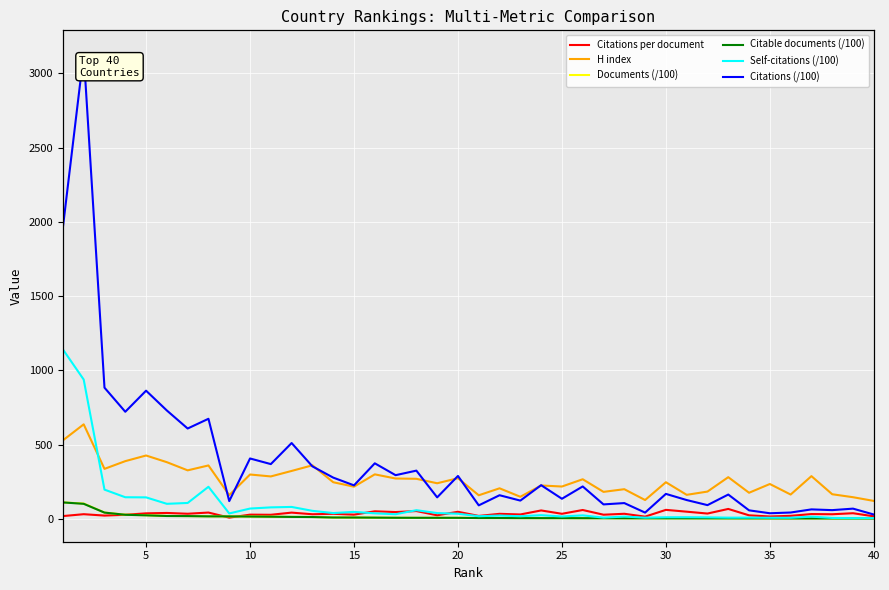

Is the value of Self-citations (/100) at 22 greater than the value of H index at 30?

No